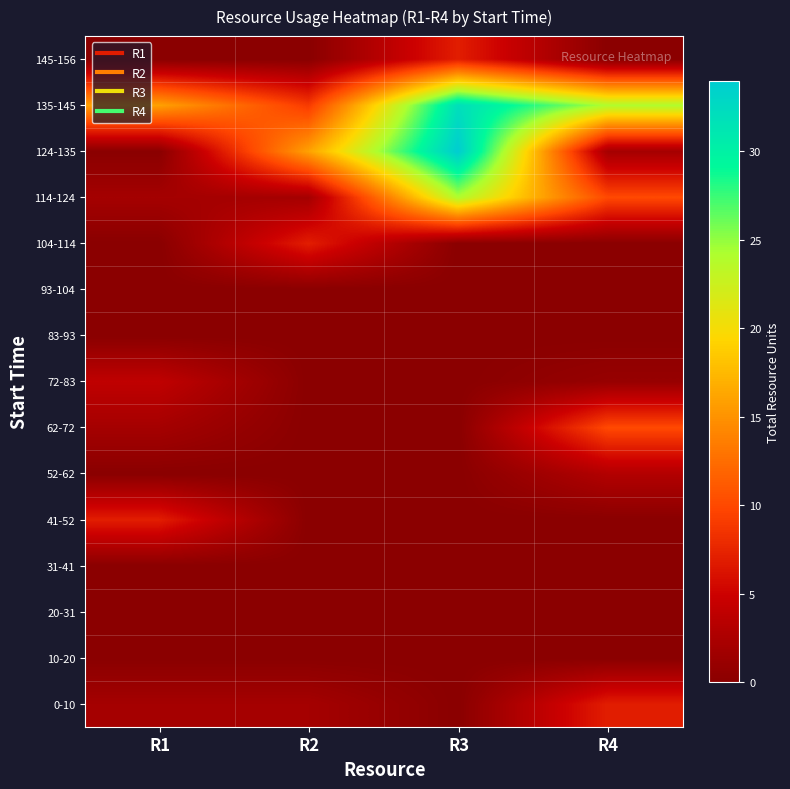

Reading left to right, transcribe all the data shown in this chart.

0-10: R1=2	R2=2	R3=0	R4=7
10-20: R1=0	R2=0	R3=0	R4=0
20-31: R1=0	R2=0	R3=0	R4=0
31-41: R1=0	R2=0	R3=0	R4=0
41-52: R1=7	R2=0	R3=0	R4=0
52-62: R1=0	R2=0	R3=0	R4=3
62-72: R1=2	R2=0	R3=0	R4=10
72-83: R1=4	R2=0	R3=0	R4=1
83-93: R1=0	R2=0	R3=0	R4=0
93-104: R1=0	R2=0	R3=0	R4=0
104-114: R1=0	R2=7	R3=0	R4=0
114-124: R1=2	R2=2	R3=24	R4=10
124-135: R1=0	R2=16	R3=34	R4=2
135-145: R1=16	R2=9	R3=32	R4=24
145-156: R1=0	R2=0	R3=7	R4=0